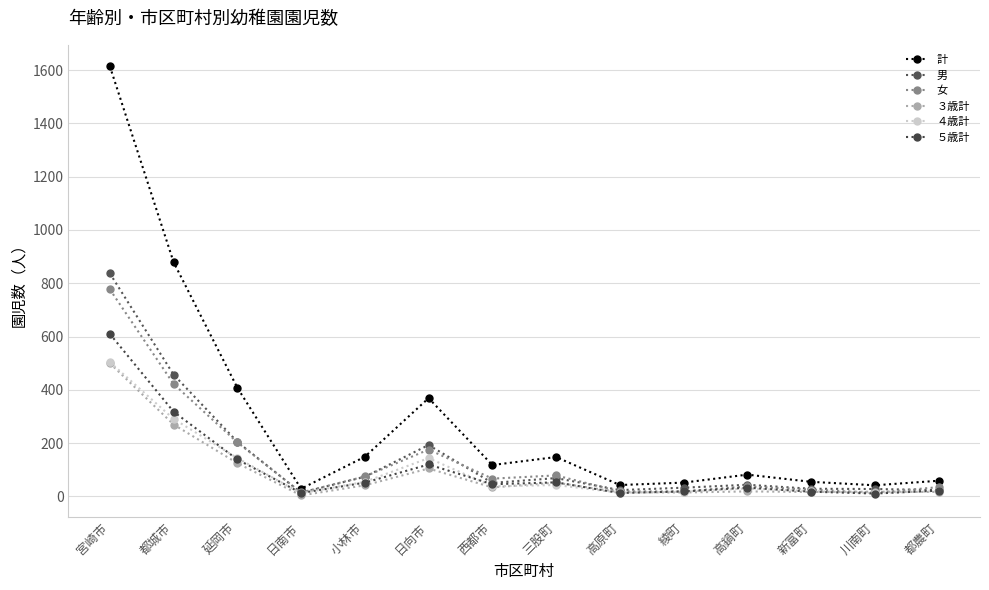

At which category is the sum across all series the highest?

宮崎市